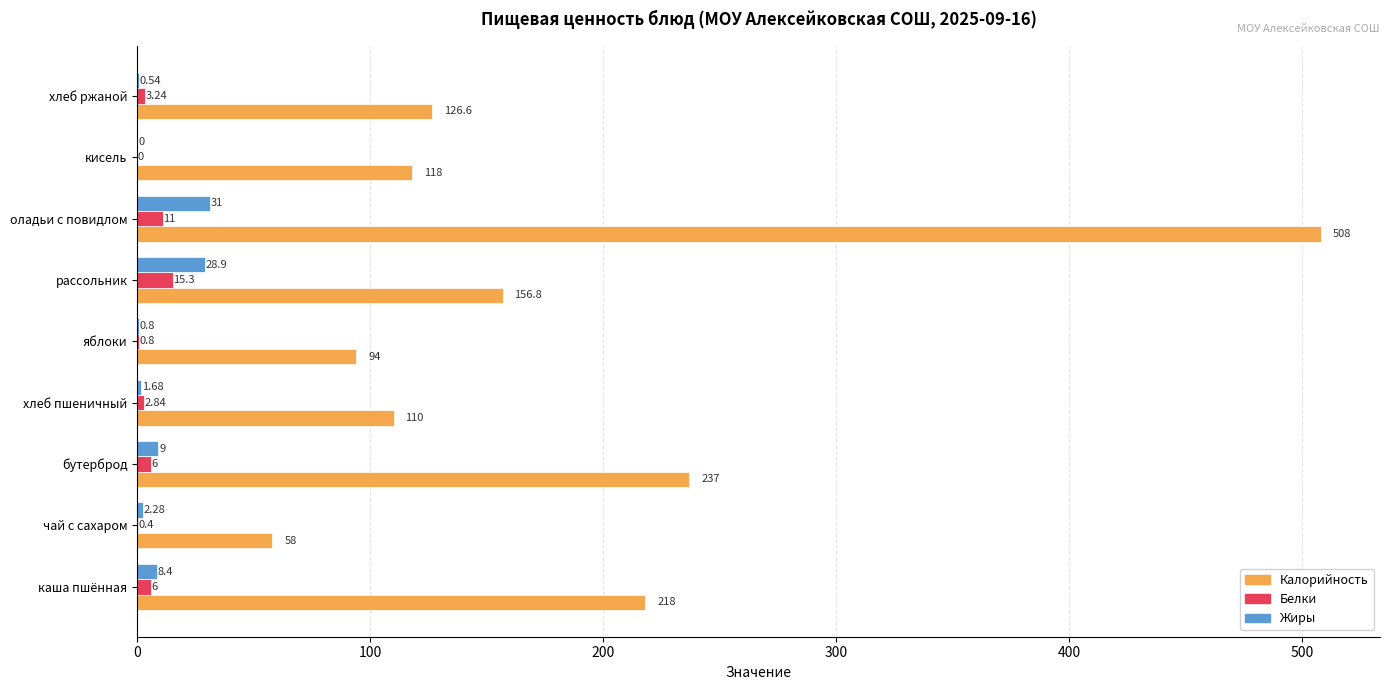

At which category is the sum across all series the highest?

оладьи с повидлом